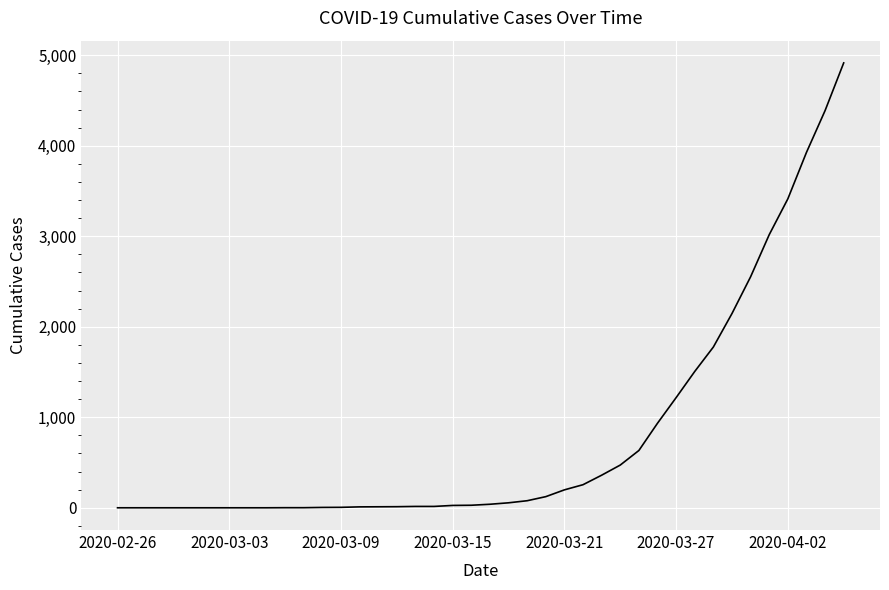

What is the difference between the maximum and minimum values?

4915